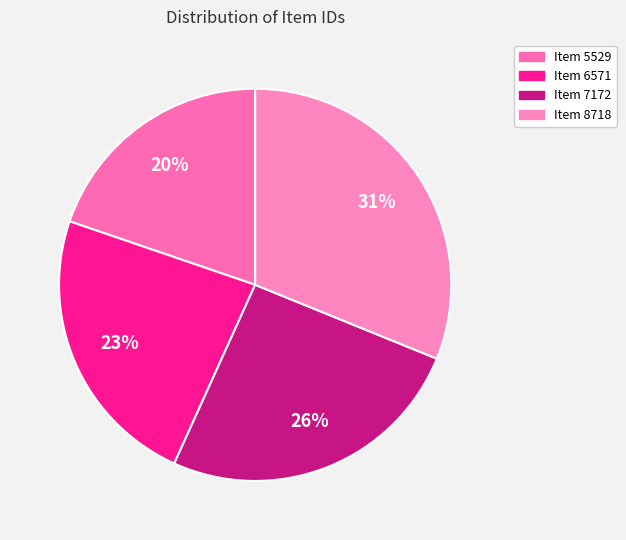

Does Item 8718 account for over 50% of the chart?

No